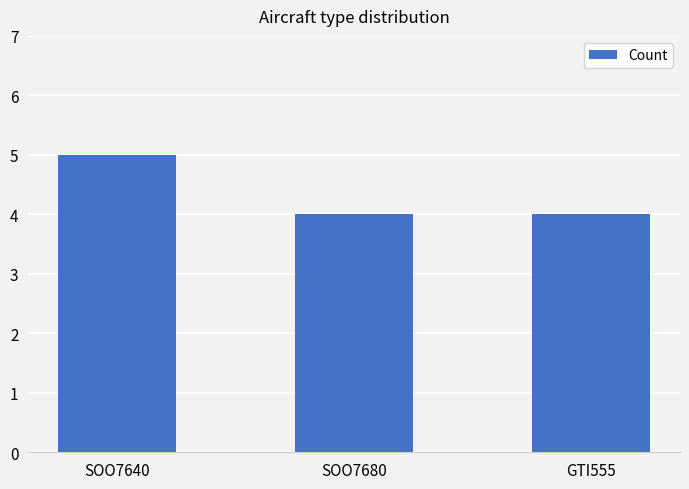

Which has a higher value, SOO7640 or SOO7680?

SOO7640